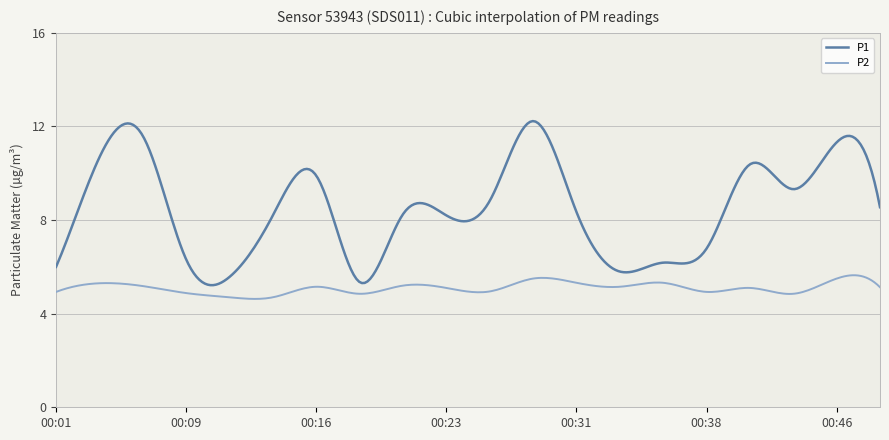

True or false: P2 and P1 intersect in this chart.

False